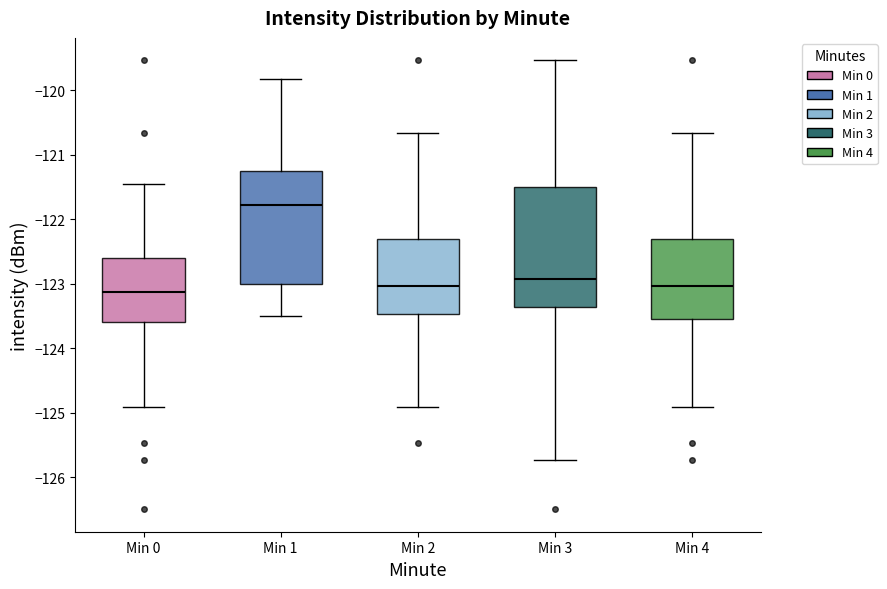

Which box is the tallest, from its lower edge to its upper edge?

Min 3